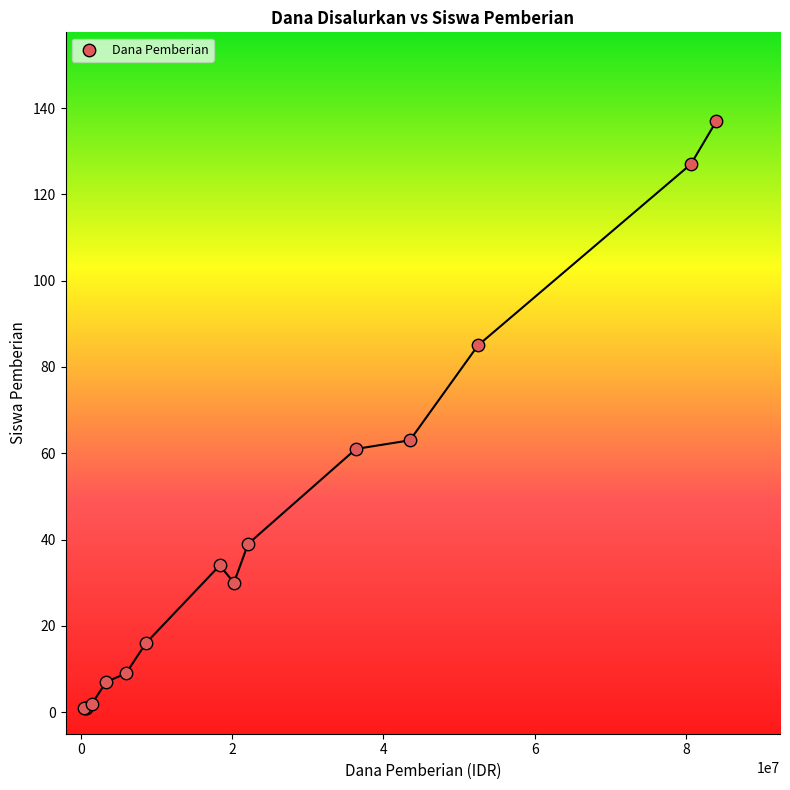

What Y value in the scatter plot is closest to 69?

63